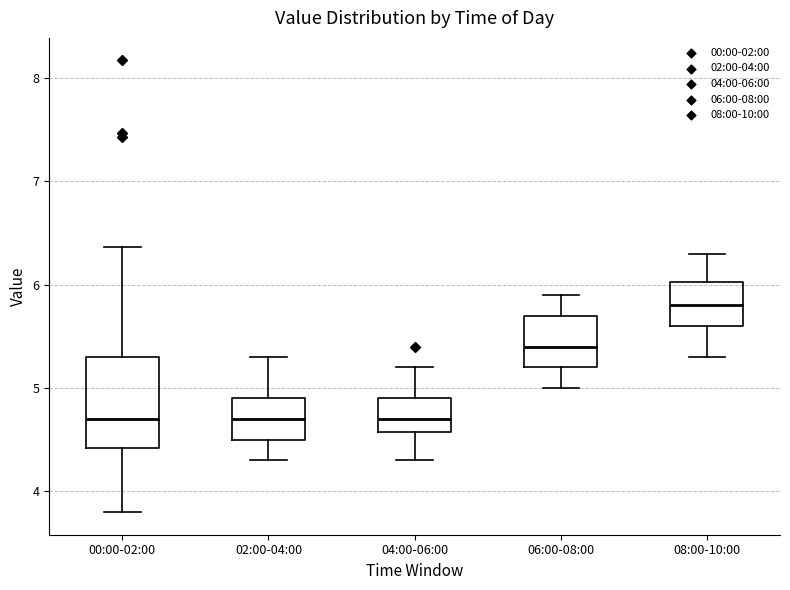

Comparing the boxes themselves (not the whiskers), which one is the tallest?

00:00-02:00